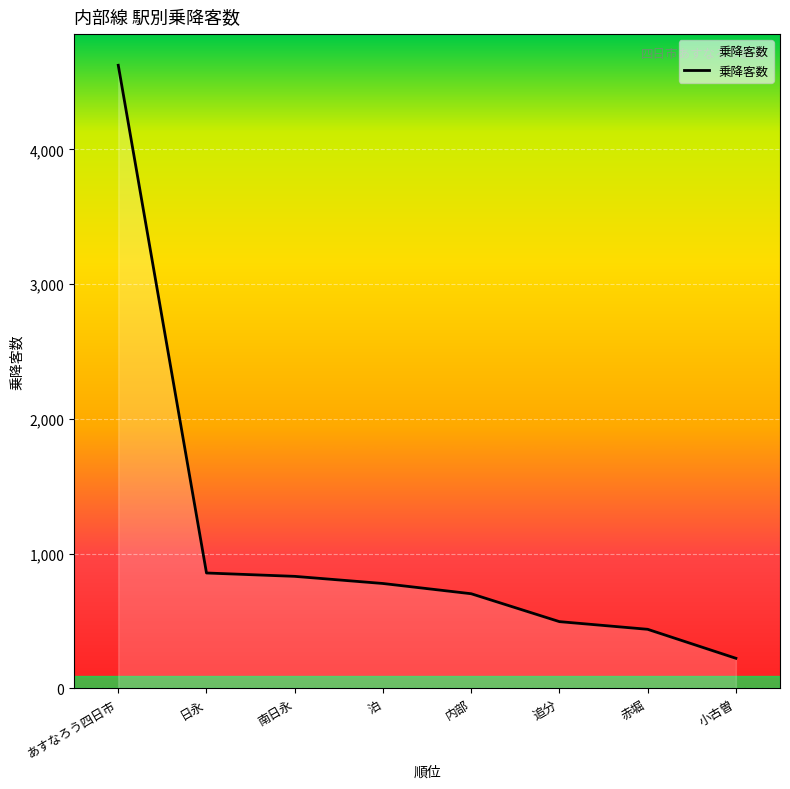

What is the change in value from あすなろう四日市 to 赤堀?

-4186